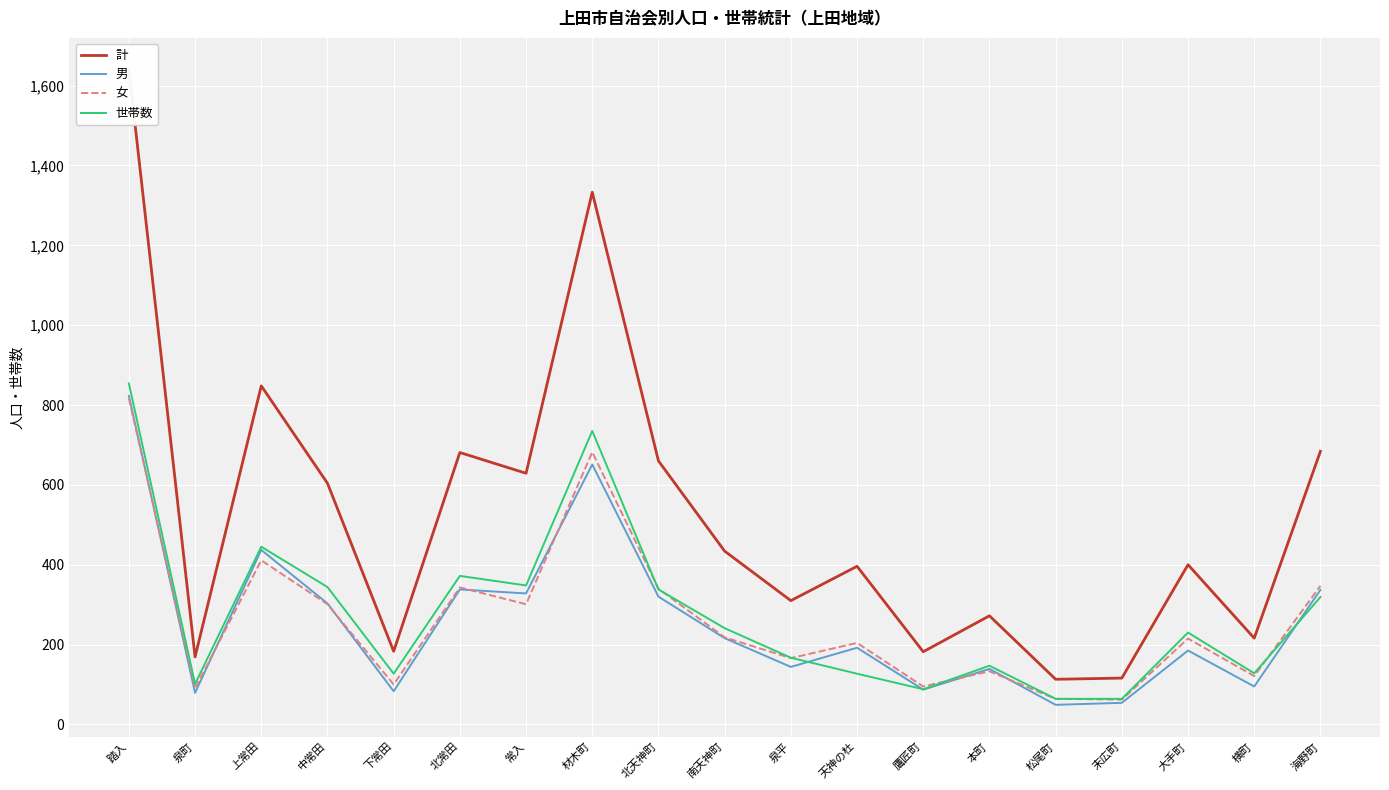

Rank the series by their maximum value, from highest to lowest.

計, 世帯数, 男, 女